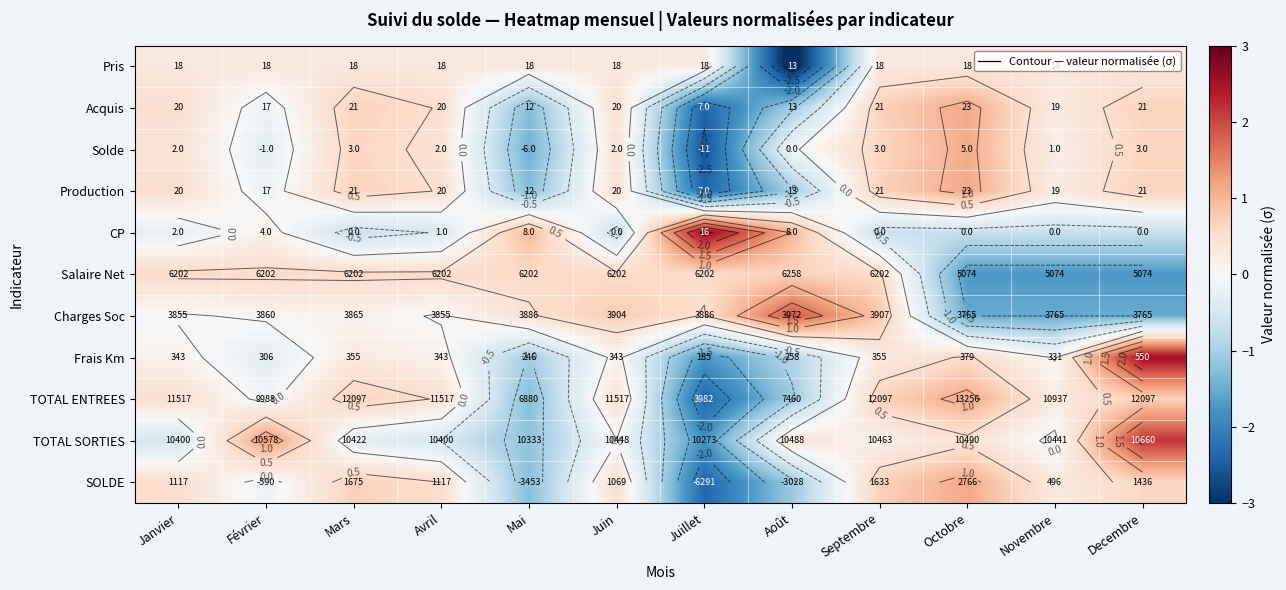

True or false: SOLDE has a value of 0.4 at Novembre.

False